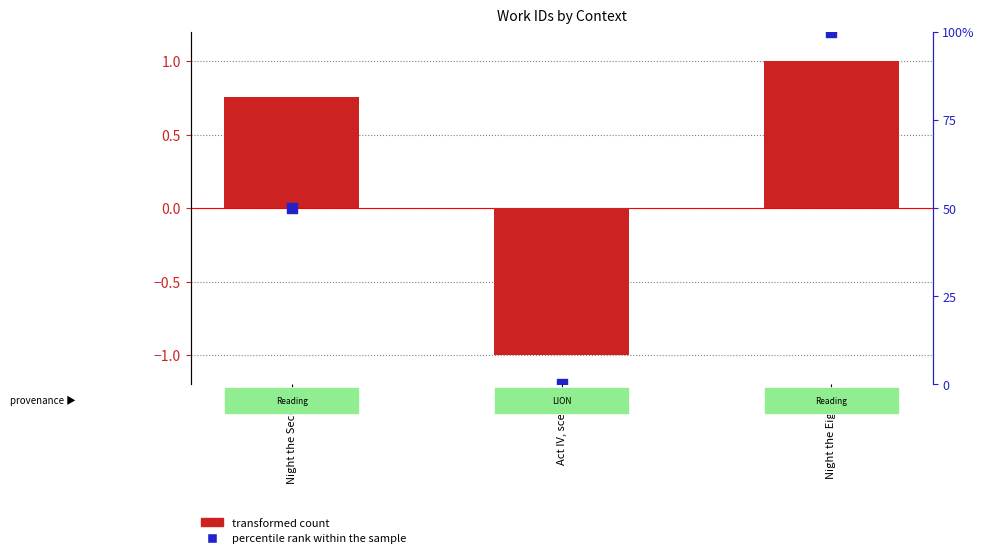

Which series contains the highest Y value?

percentile rank within the sample